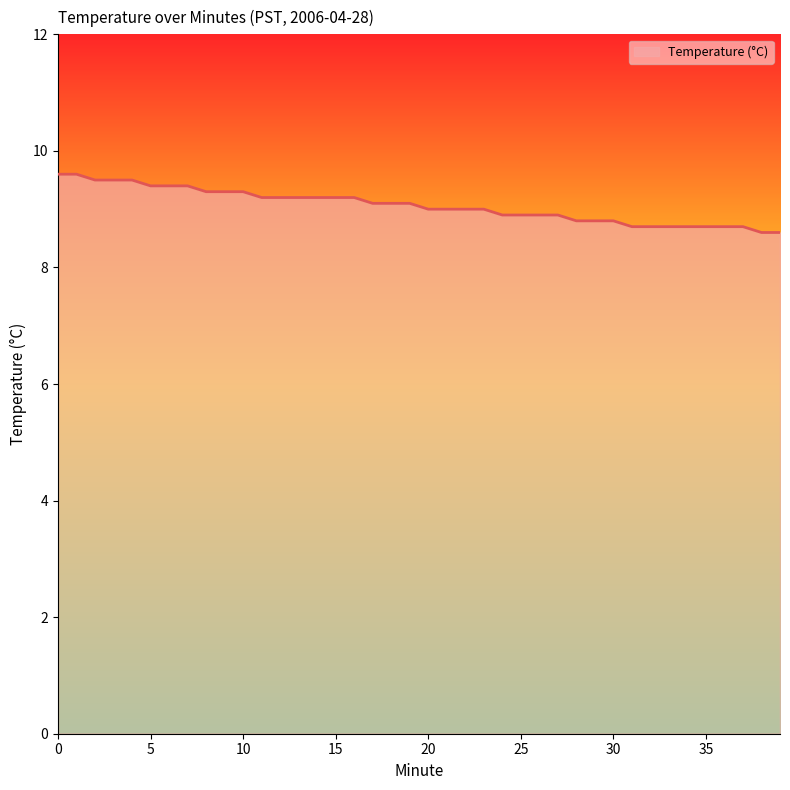

What is the maximum value shown in the chart?

9.6